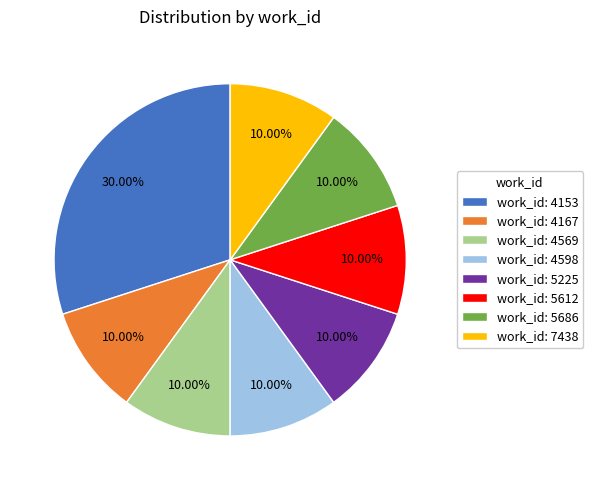

Is there a majority slice in this chart?

No